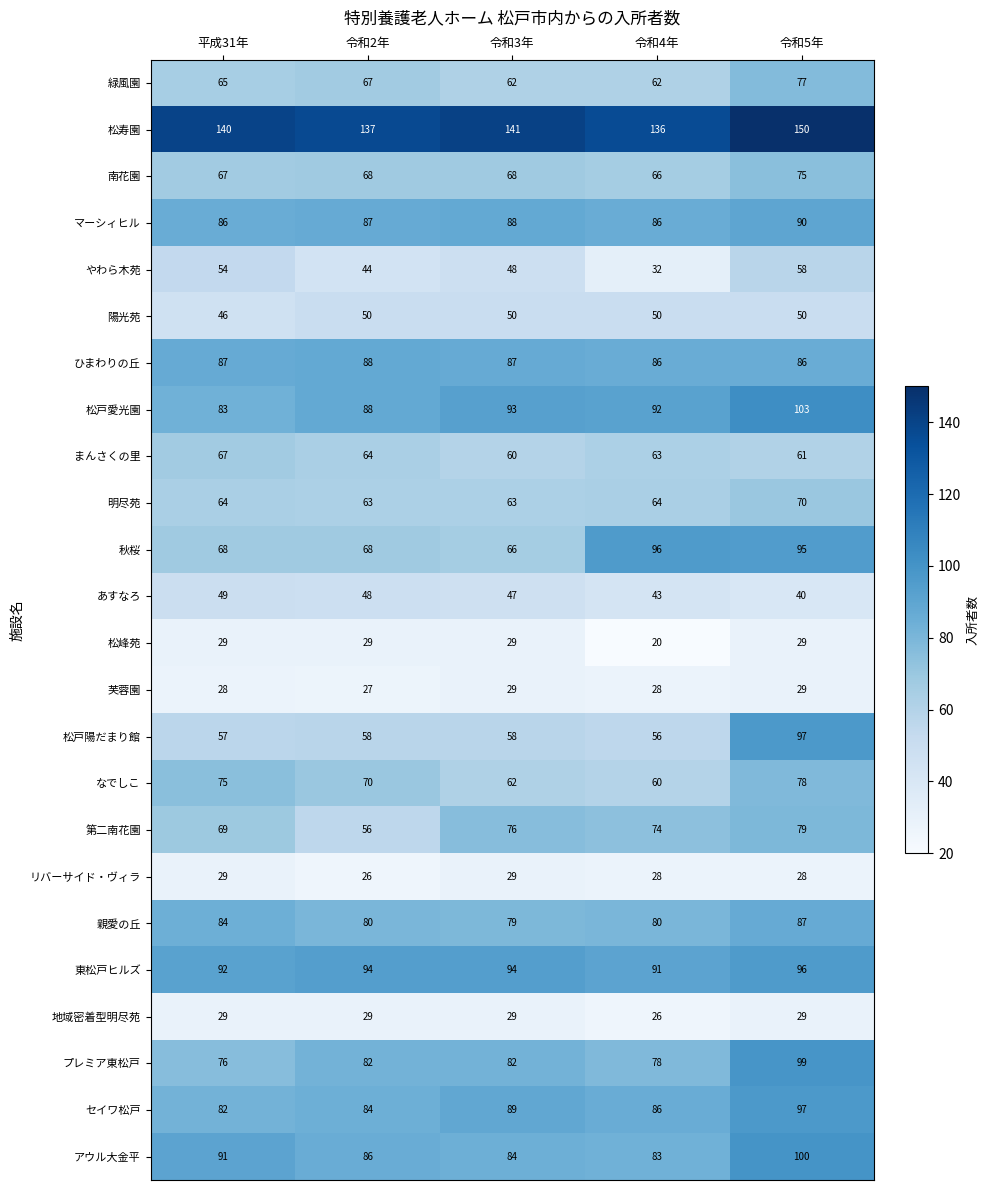

What is the approximate value of なでしこ at 令和5年, to the nearest 5?

80